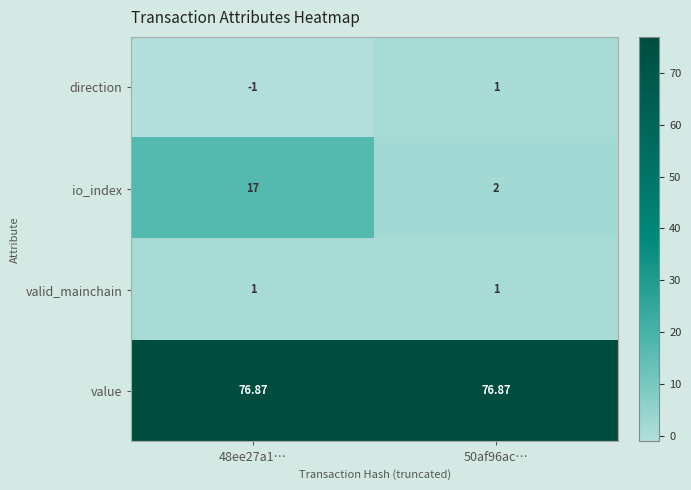

Which series has the widest spread of values?

io_index